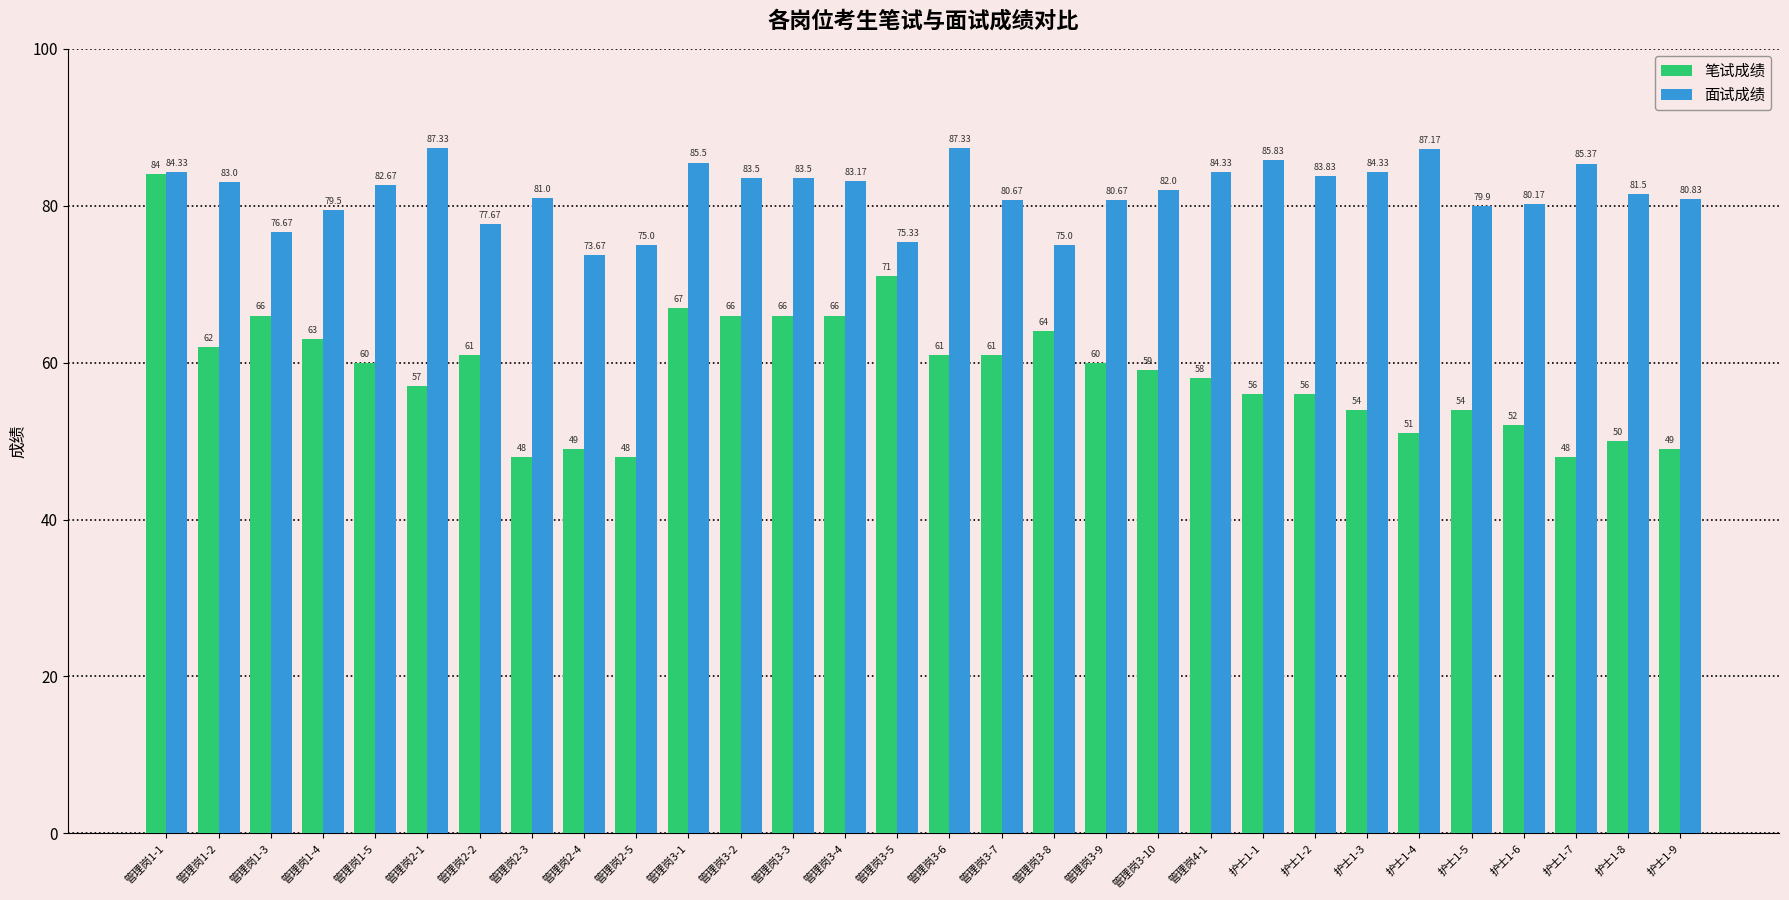

What is the difference between the 面试成绩 values at 护士1-1 and 管理岗3-1?

0.3